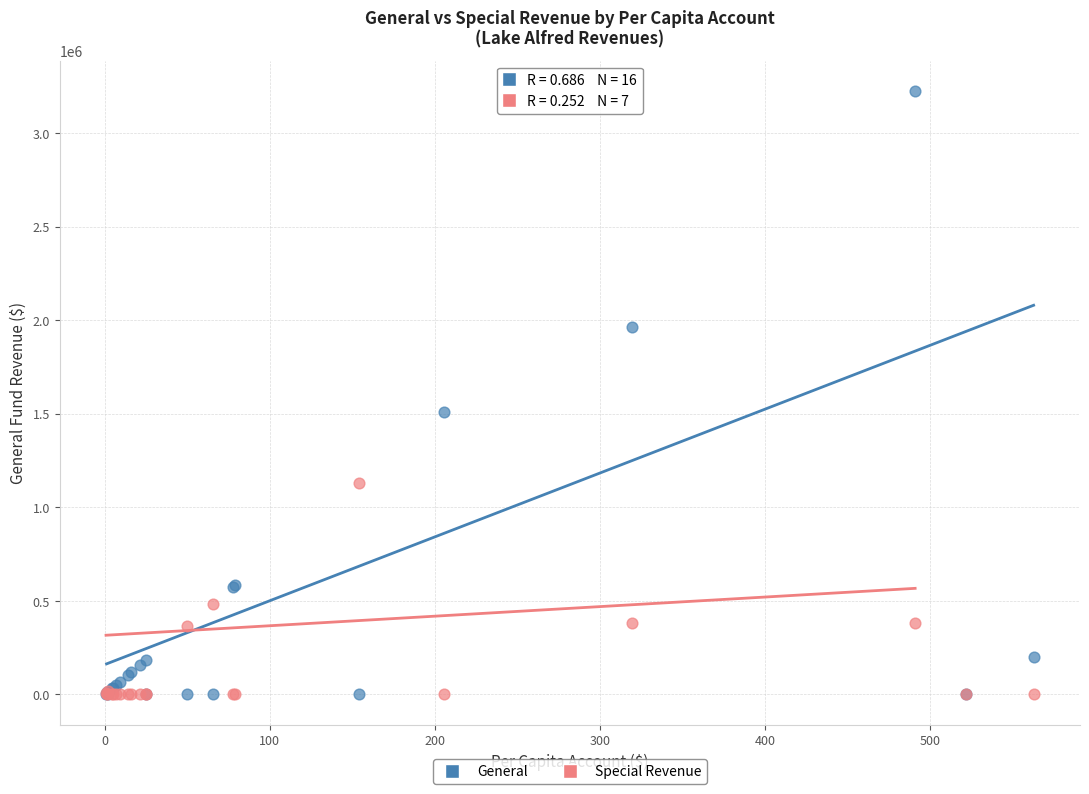

In the General series, what Y value is closest to 1612316?

1511112